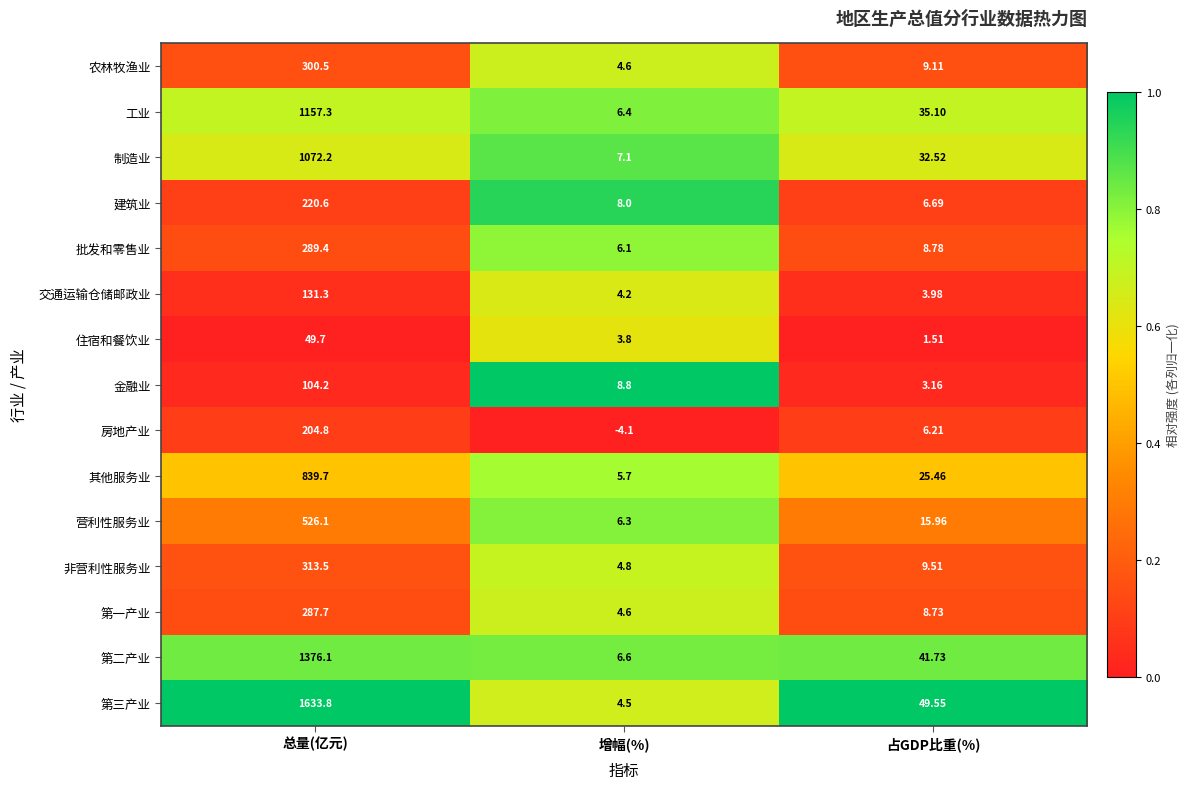

Where does the 第三产业 series first go above 49?

总量(亿元)